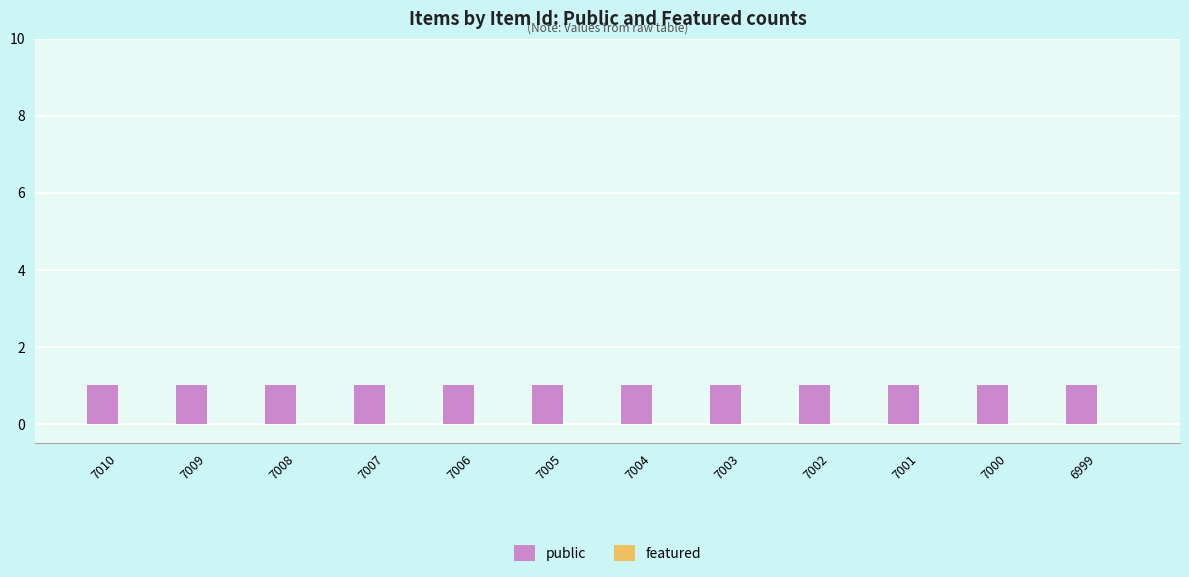

What is the maximum value shown in the chart?

1